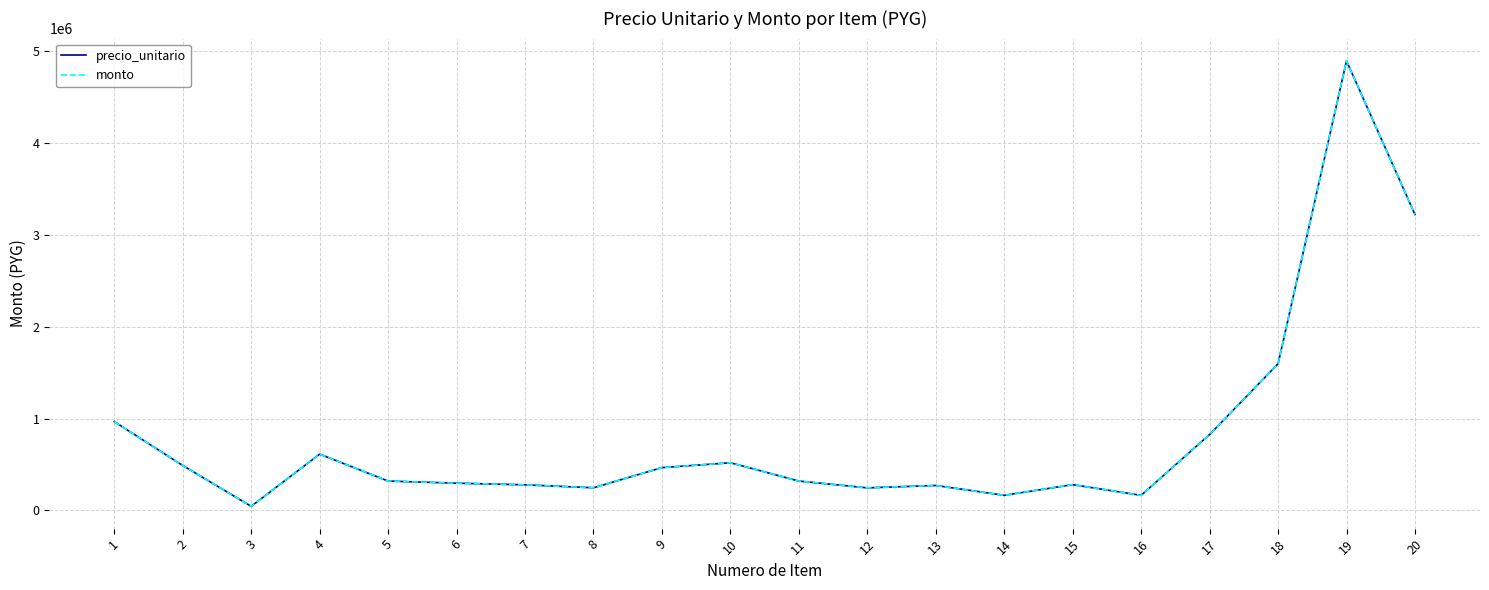

Is this an area chart (filled region under the line)?

No